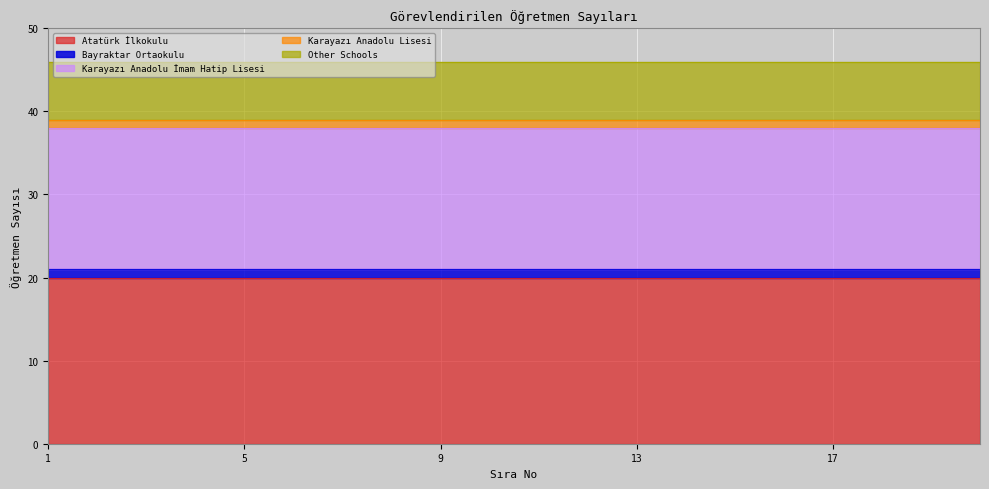

What is the total value across all series at 4?

46